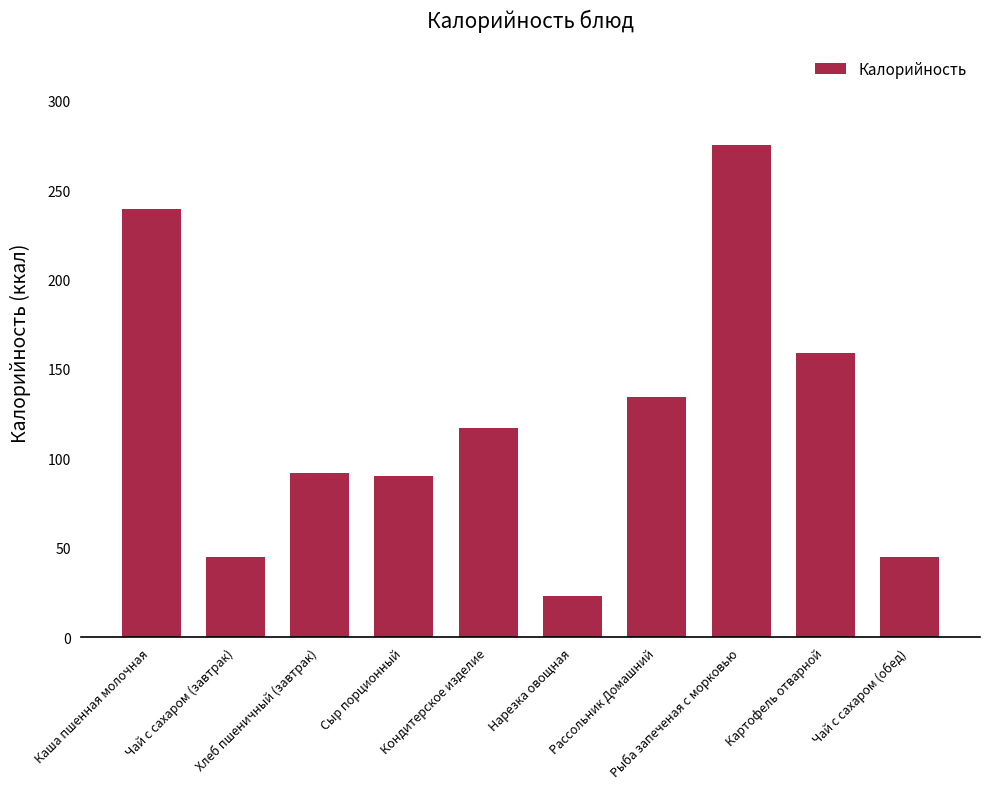

Reading left to right, what are all the values shown in this chart?

Каша пшенная молочная=239.6	Чай с сахаром (завтрак)=45.0	Хлеб пшеничный (завтрак)=92.0	Сыр порционный=90.0	Кондитерское изделие=117.0	Нарезка овощная=23.2	Рассольник Домашний=134.3	Рыба запеченая с морковью=275.1	Картофель отварной=159.0	Чай с сахаром (обед)=45.0